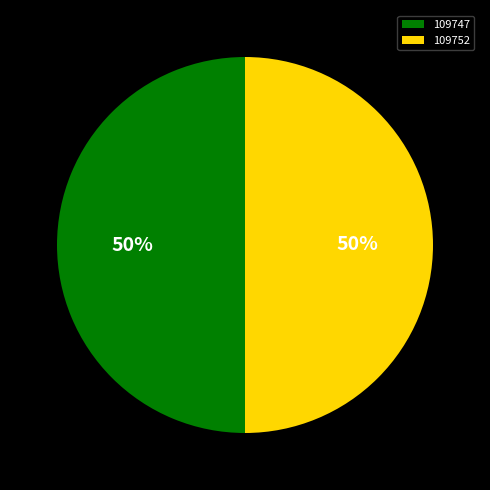

To the nearest percent, what is the combined percentage of 109752 and 109747?

100%